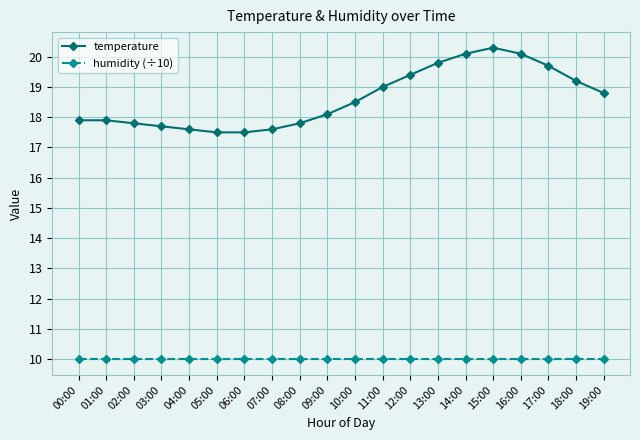

Which series changed the most between 02:00 and 07:00?

temperature